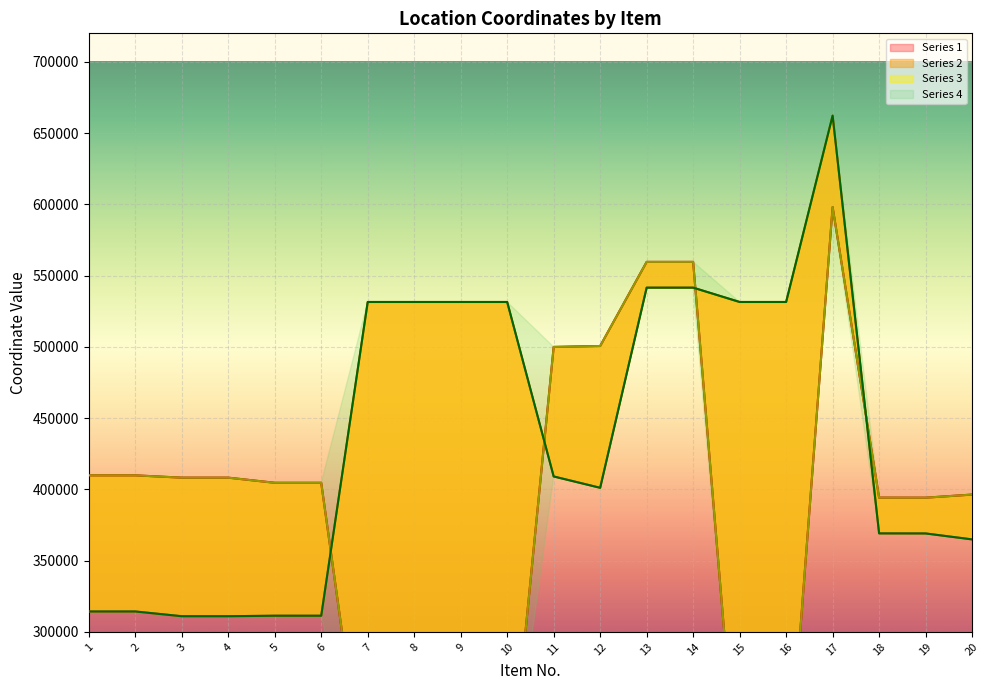

What is the value of the Series 1 point at the 3rd from the left?

408229